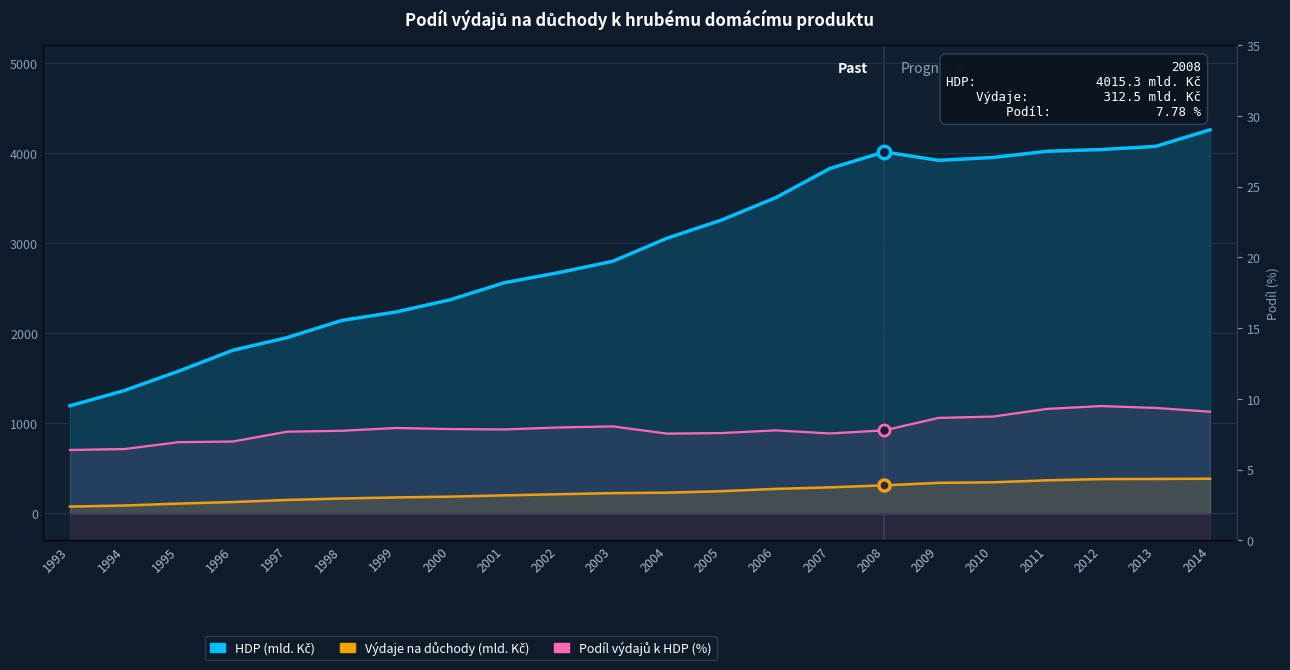

What are all the series names shown in the legend?

HDP (mld. Kč), Výdaje na důchody (mld. Kč), Podíl výdajů k HDP (%)